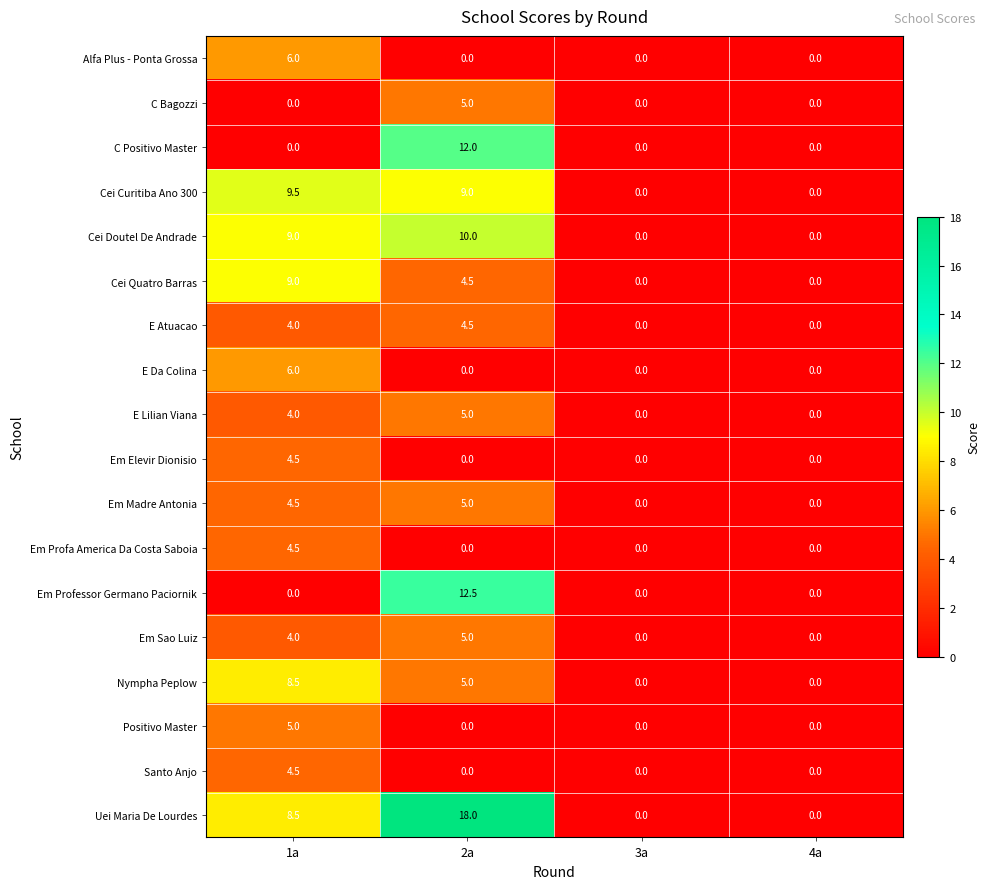

Is it true that Positivo Master equals 1.7 at 4a?

False